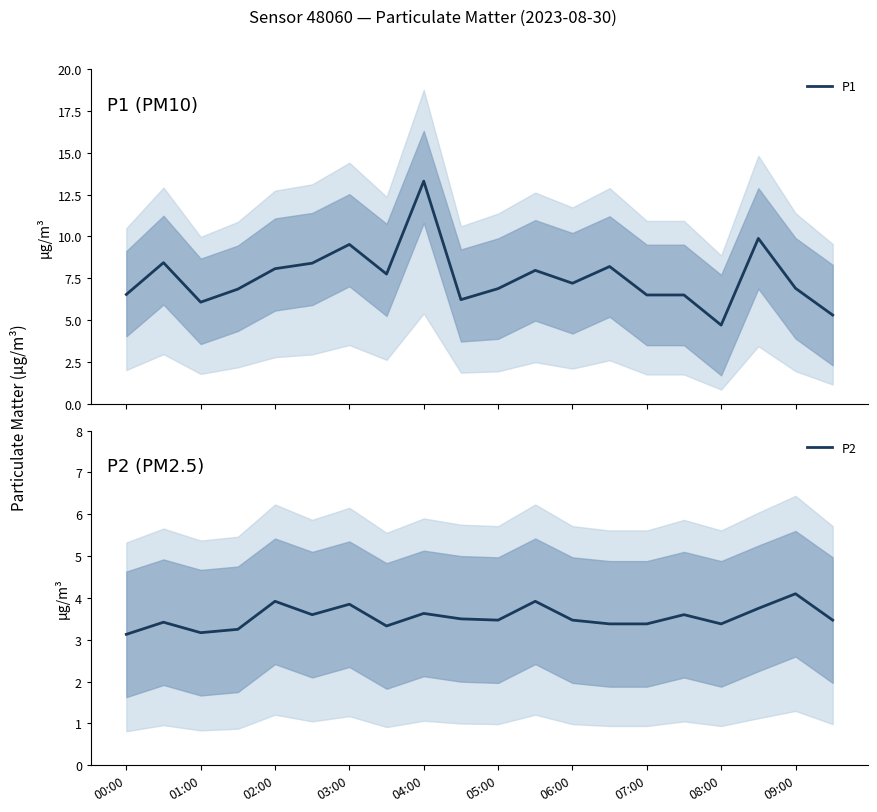

What is the maximum value for P1?

13.3